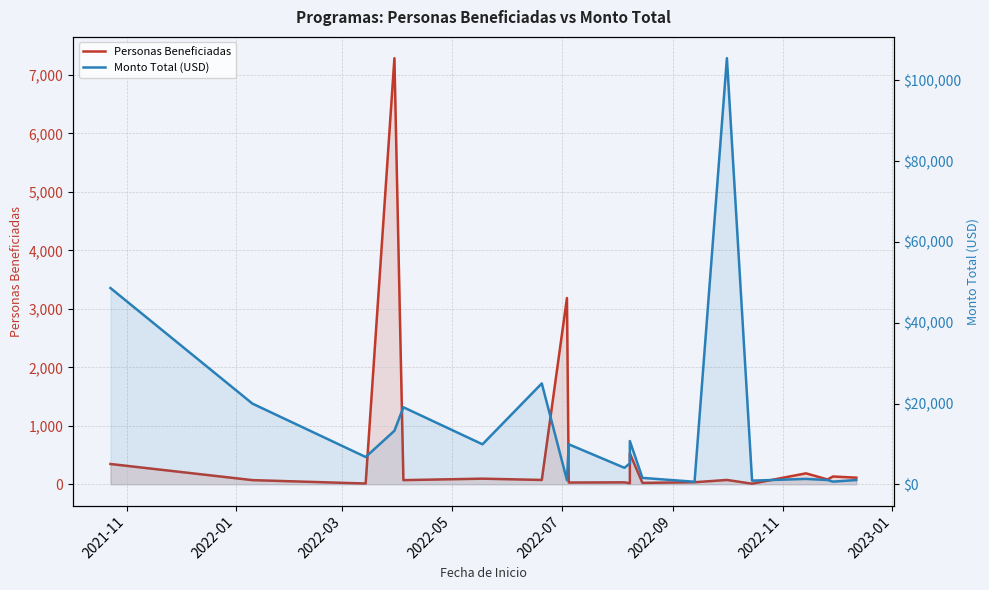

Read the Monto Total (USD) value at 2022-01.

19974.0